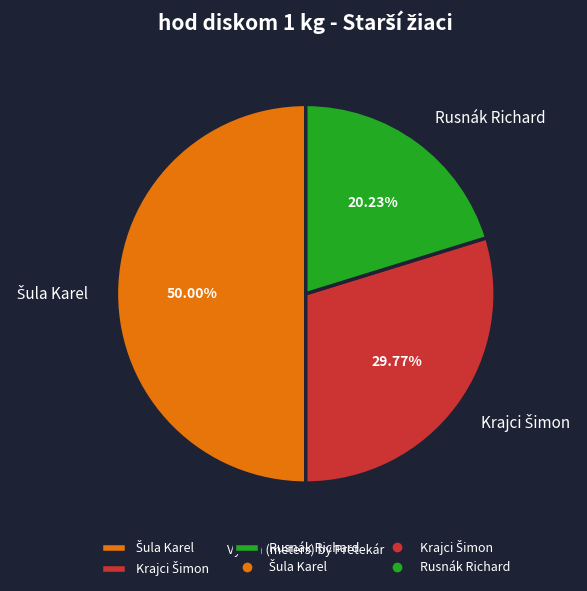

Which category has the smallest portion of the pie?

Rusnák Richard